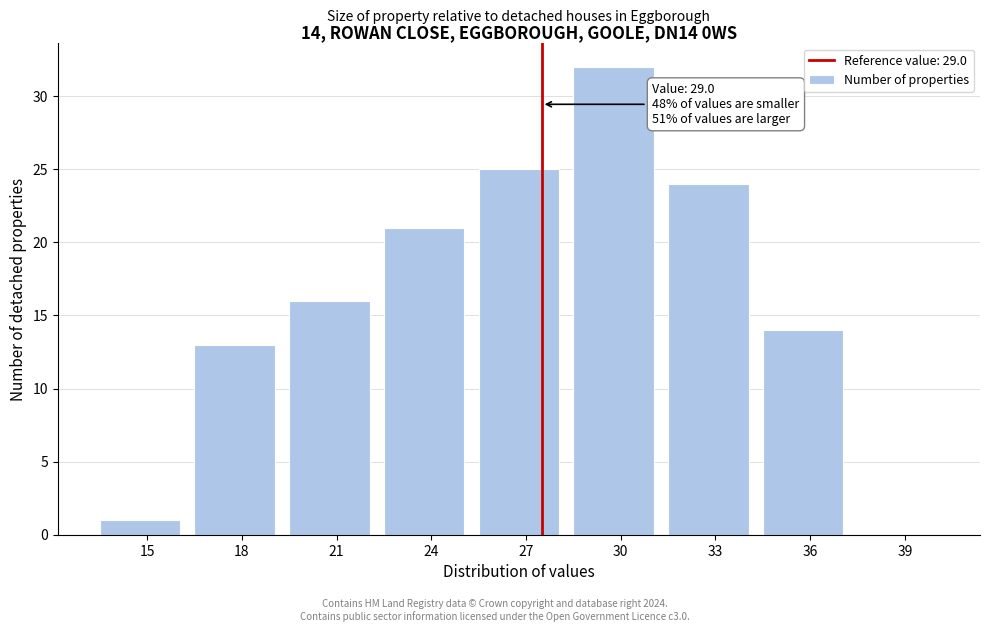

Reading right to left, what are all the values shown in this chart?

39=0	36=14	33=24	30=32	27=25	24=21	21=16	18=13	15=1